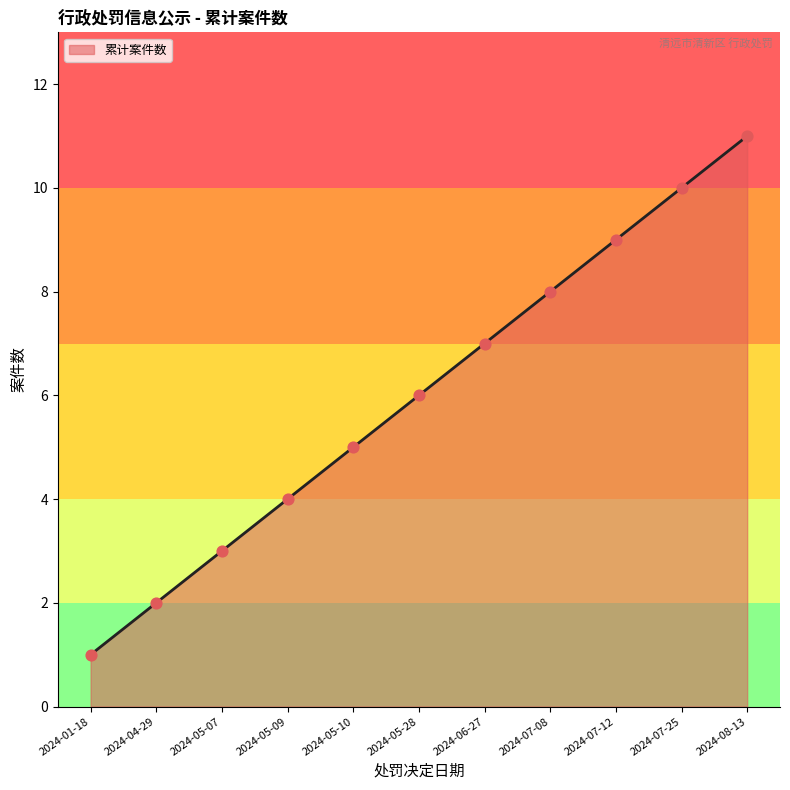

What is the change in value from 2024-04-29 to 2024-07-08?

+6